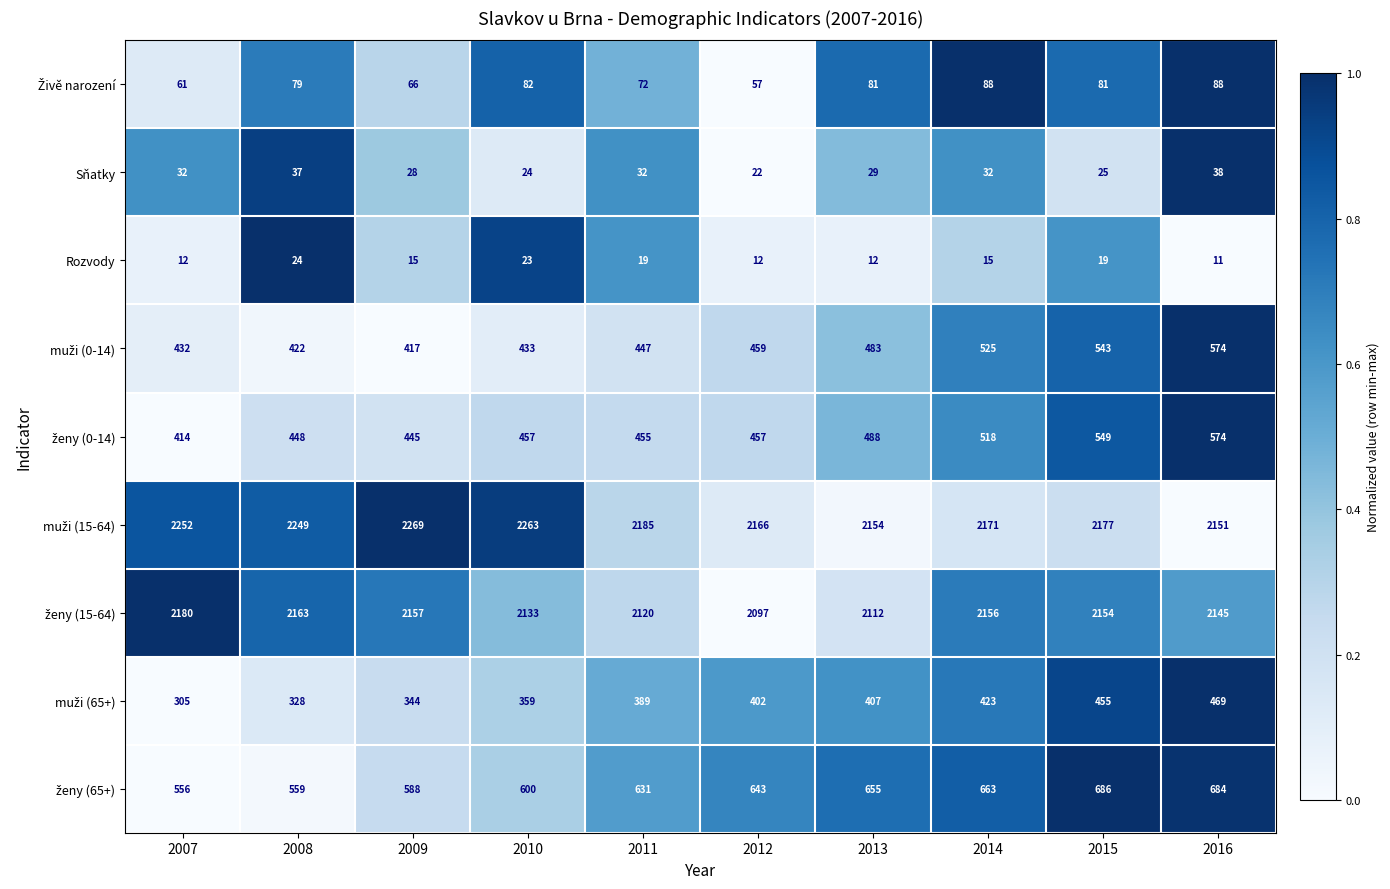

At which category is the sum across all series the highest?

2016